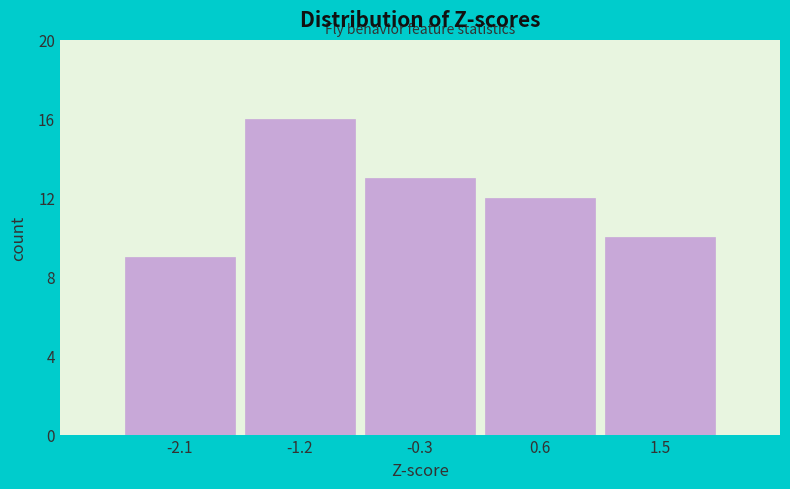

Which range on the x-axis has the tallest bar?

-1.7 to -0.8